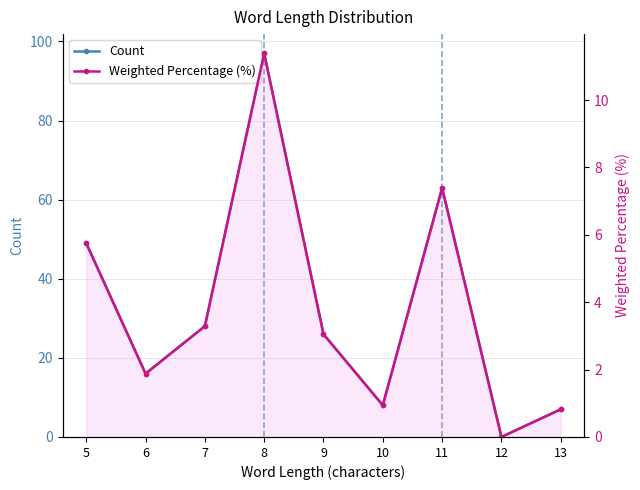

What is the difference between the maximum and minimum values in the Weighted Percentage (%) series?

11.4